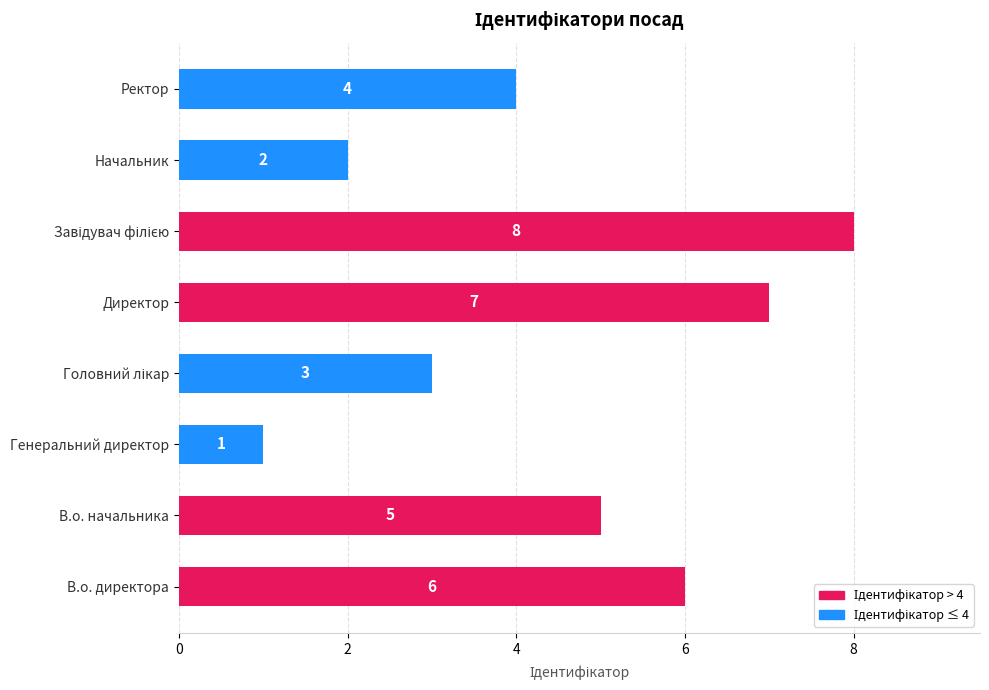

The value at Генеральний директор is 1. True or false?

True